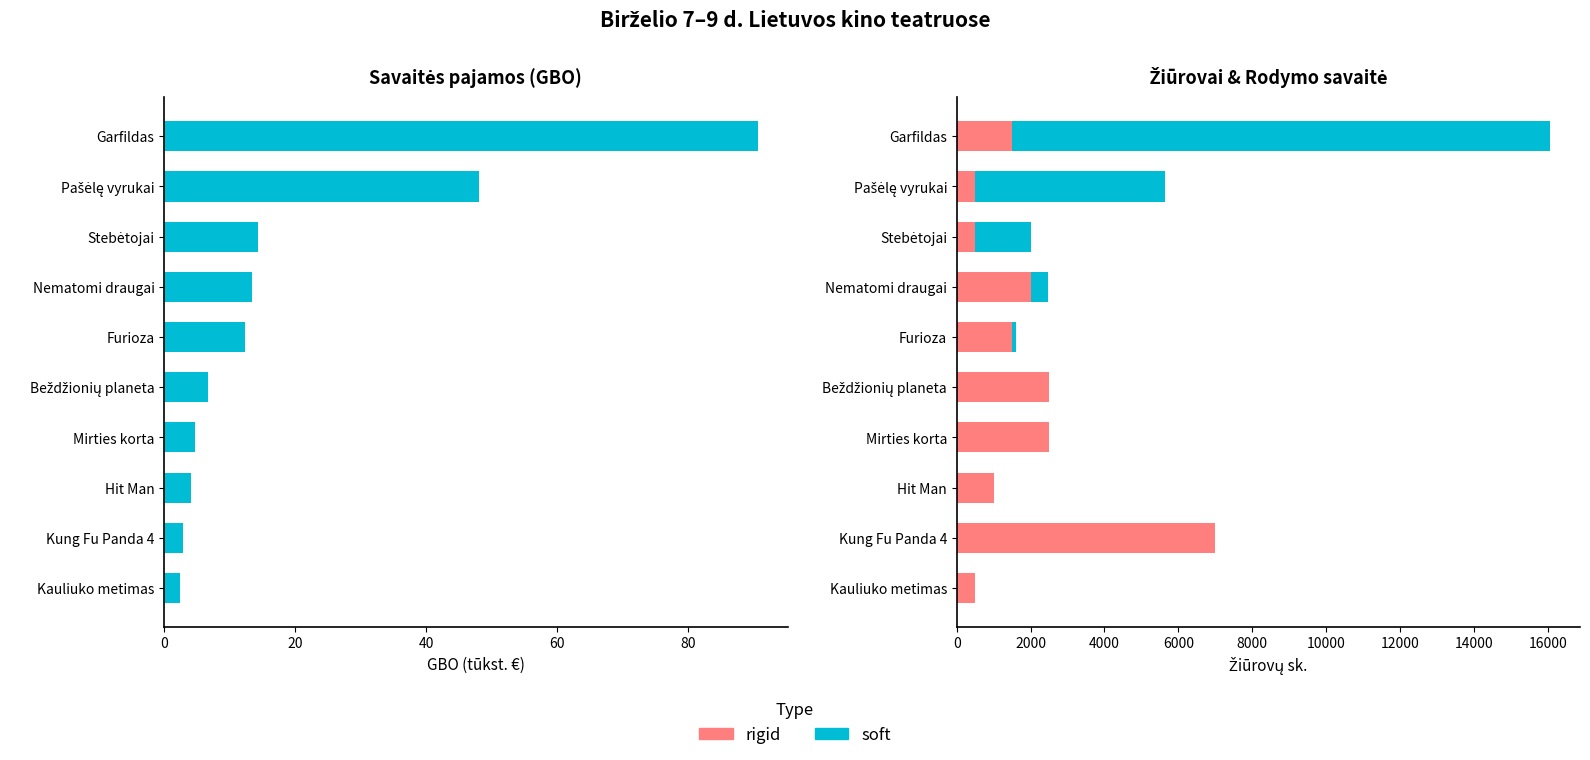

Which series has the largest range (max minus min)?

soft